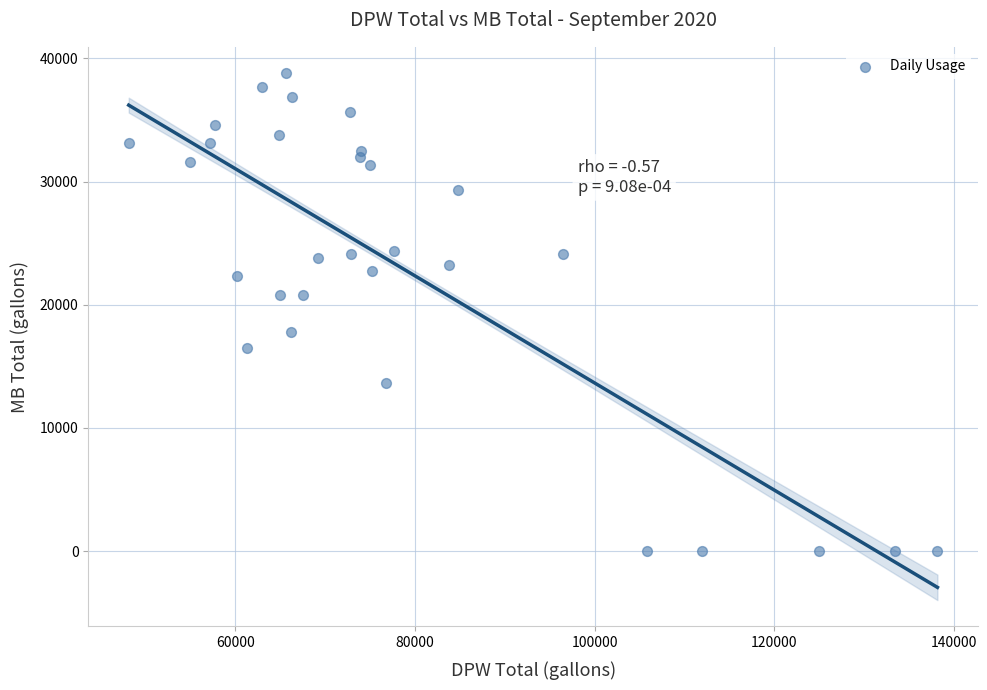

What is the range of Y values (max minus min)?

38790